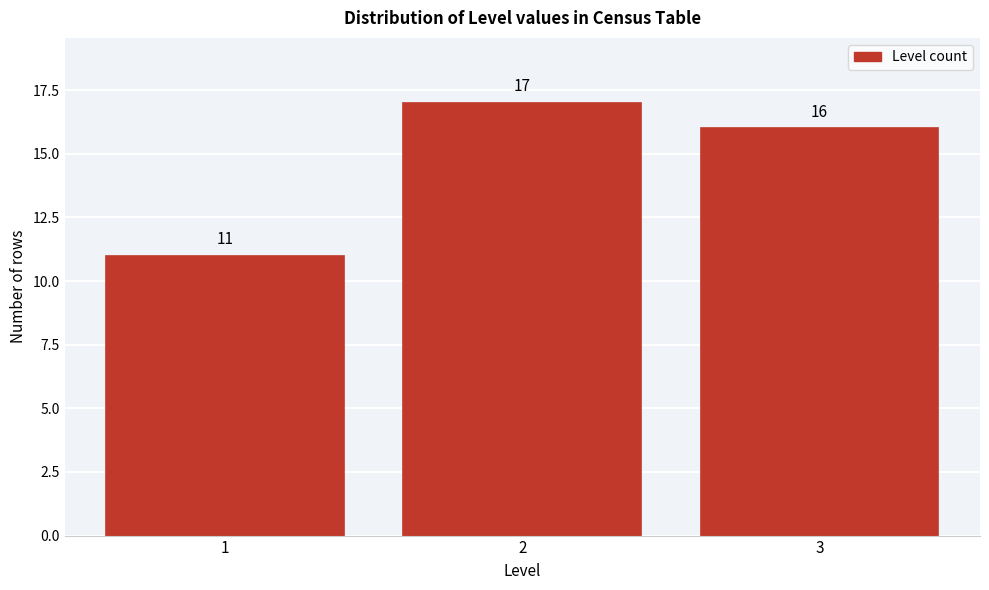

Over which range of the x-axis is the bar tallest?

1.5 to 2.5